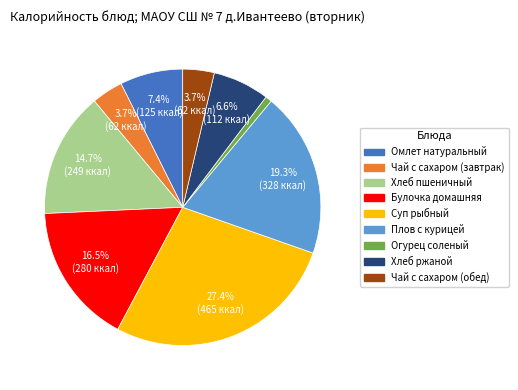

Is it true that Плов с курицей is 32% of the pie?

False